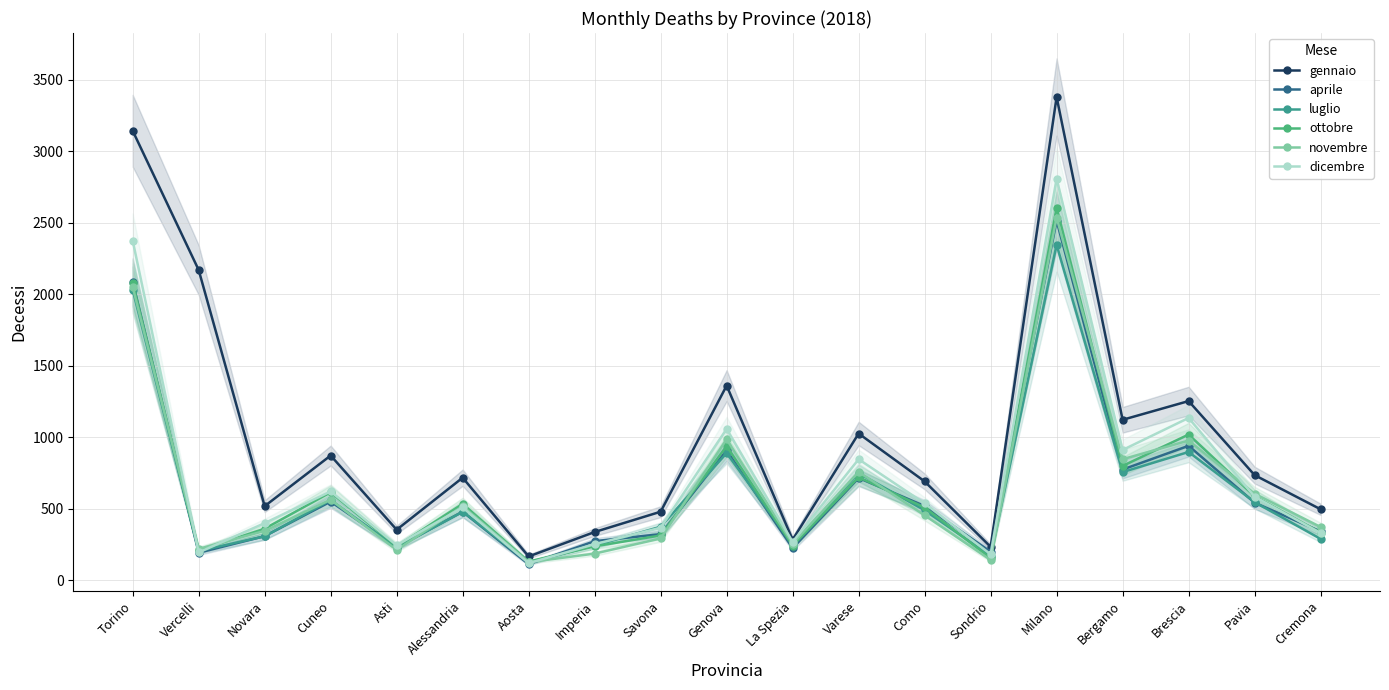

Reading left to right, transcribe all the data shown in this chart.

gennaio: Torino=3143	Vercelli=2169	Novara=517	Cuneo=871	Asti=352	Alessandria=716	Aosta=165	Imperia=336	Savona=478	Genova=1360	La Spezia=282	Varese=1025	Como=690	Sondrio=232	Milano=3379	Bergamo=1121	Brescia=1252	Pavia=734	Cremona=495
aprile: Torino=2086	Vercelli=191	Novara=307	Cuneo=549	Asti=230	Alessandria=478	Aosta=111	Imperia=272	Savona=321	Genova=907	La Spezia=223	Varese=714	Como=518	Sondrio=198	Milano=2514	Bergamo=773	Brescia=939	Pavia=541	Cremona=340
luglio: Torino=2031	Vercelli=203	Novara=306	Cuneo=559	Asti=227	Alessandria=478	Aosta=124	Imperia=241	Savona=373	Genova=888	La Spezia=251	Varese=747	Como=488	Sondrio=168	Milano=2345	Bergamo=755	Brescia=896	Pavia=545	Cremona=288
ottobre: Torino=2078	Vercelli=208	Novara=359	Cuneo=614	Asti=236	Alessandria=533	Aosta=129	Imperia=236	Savona=312	Genova=937	La Spezia=240	Varese=719	Como=508	Sondrio=153	Milano=2604	Bergamo=798	Brescia=1018	Pavia=586	Cremona=332
novembre: Torino=2051	Vercelli=218	Novara=344	Cuneo=562	Asti=211	Alessandria=517	Aosta=125	Imperia=185	Savona=291	Genova=985	La Spezia=254	Varese=756	Como=453	Sondrio=140	Milano=2536	Bergamo=845	Brescia=976	Pavia=604	Cremona=371
dicembre: Torino=2375	Vercelli=193	Novara=398	Cuneo=620	Asti=243	Alessandria=508	Aosta=118	Imperia=251	Savona=366	Genova=1057	La Spezia=267	Varese=845	Como=536	Sondrio=180	Milano=2807	Bergamo=910	Brescia=1134	Pavia=583	Cremona=329